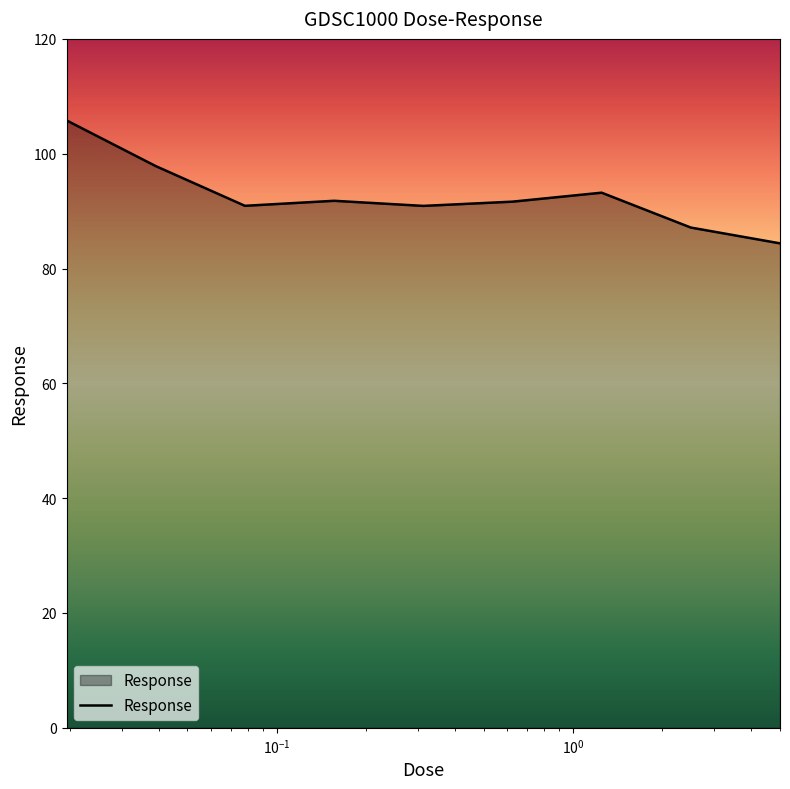

What is the greatest value displayed?

105.8